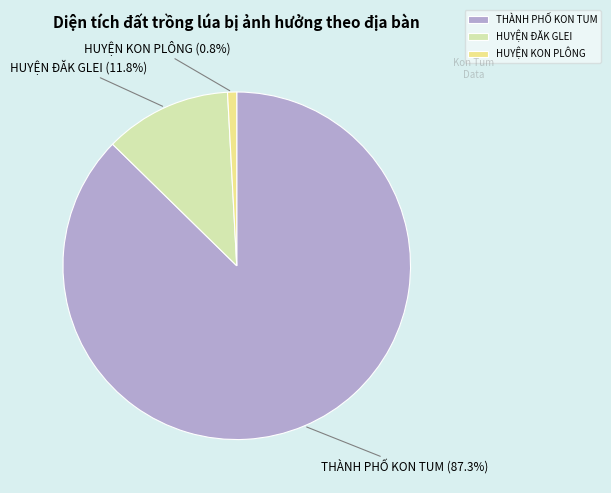

Which slice represents more than half of the pie?

THÀNH PHỐ KON TUM